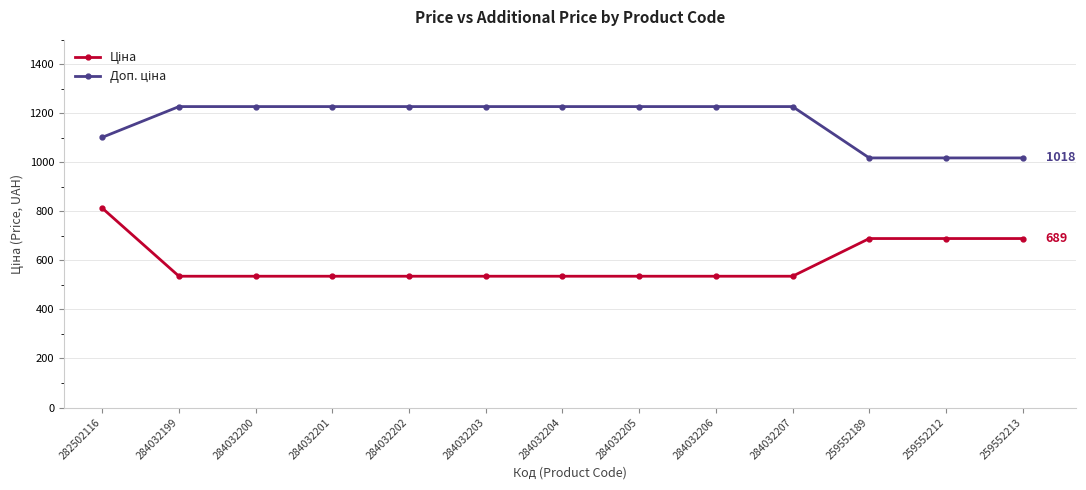

At how many categories does at least one series exceed 1166?

9